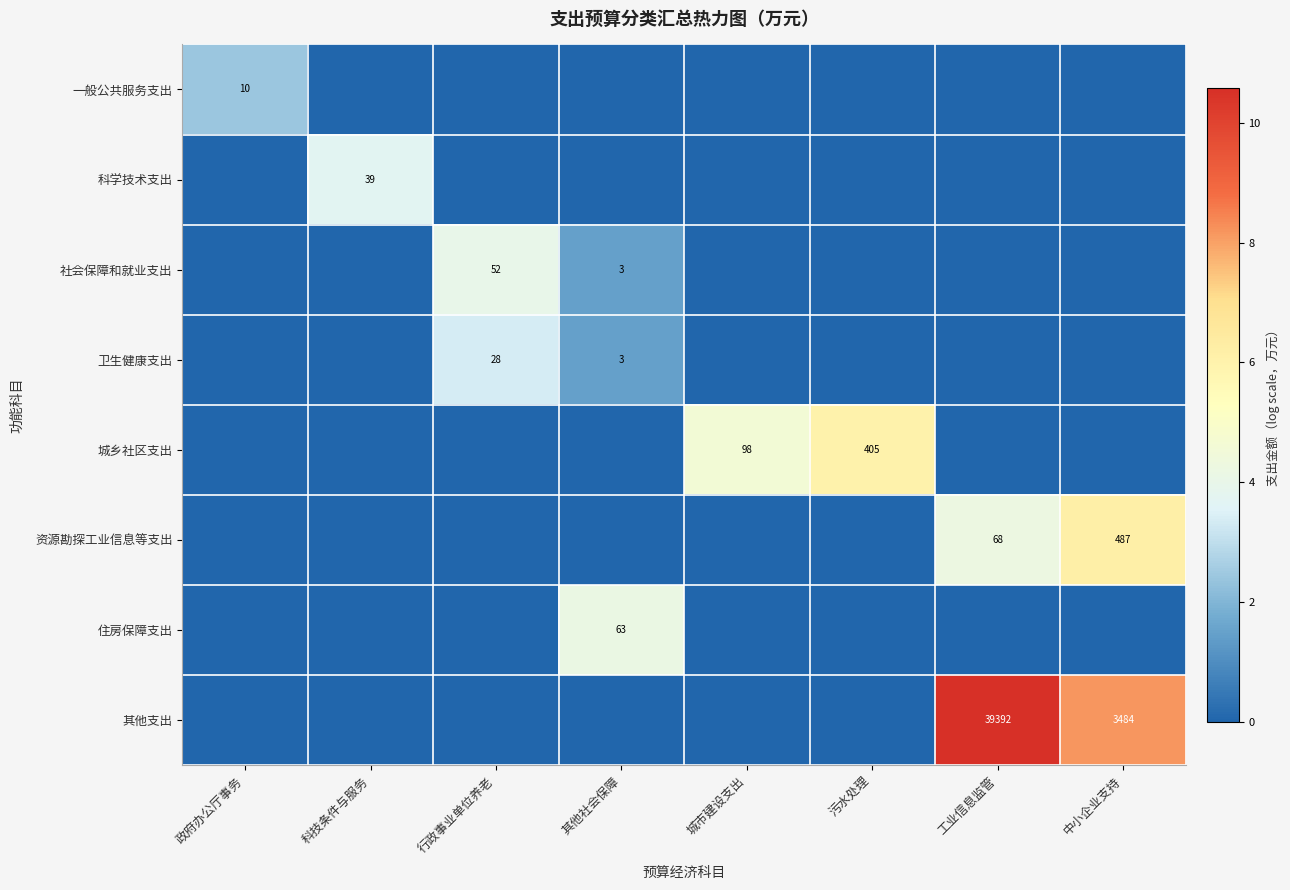

Is it true that 卫生健康支出 equals 13 at 行政事业单位养老?

False